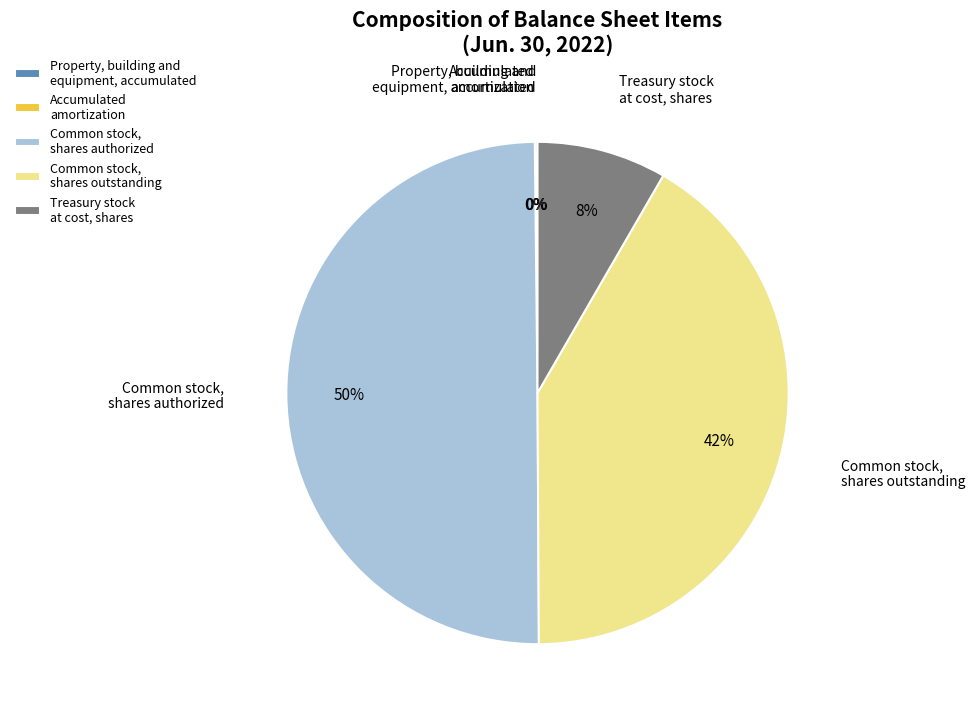

To the nearest percent, what portion does Common stock, shares outstanding represent?

42%